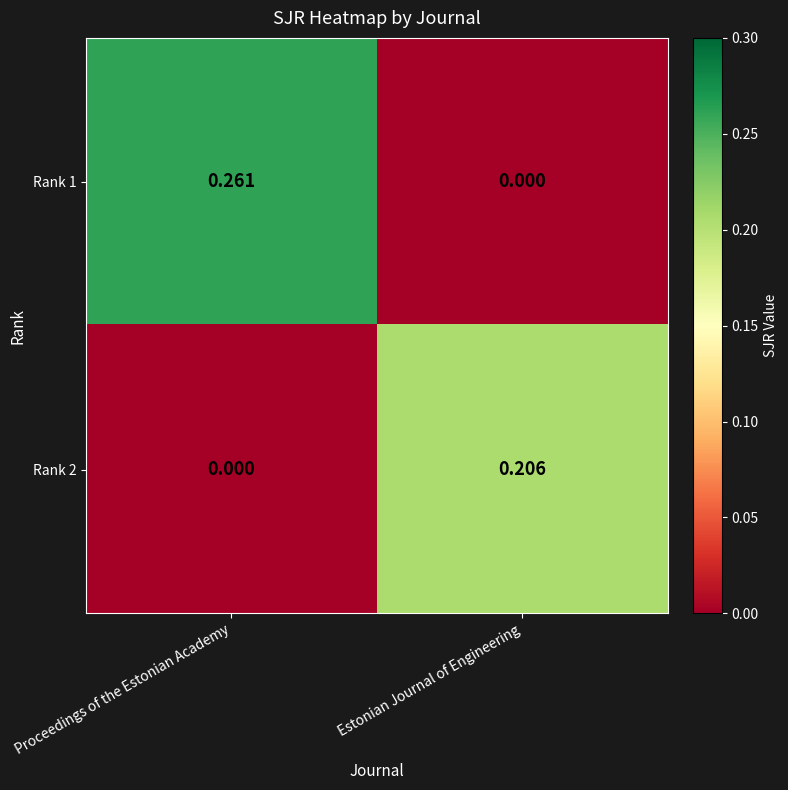

At which label is Rank 1 closest to 0?

Estonian Journal of Engineering